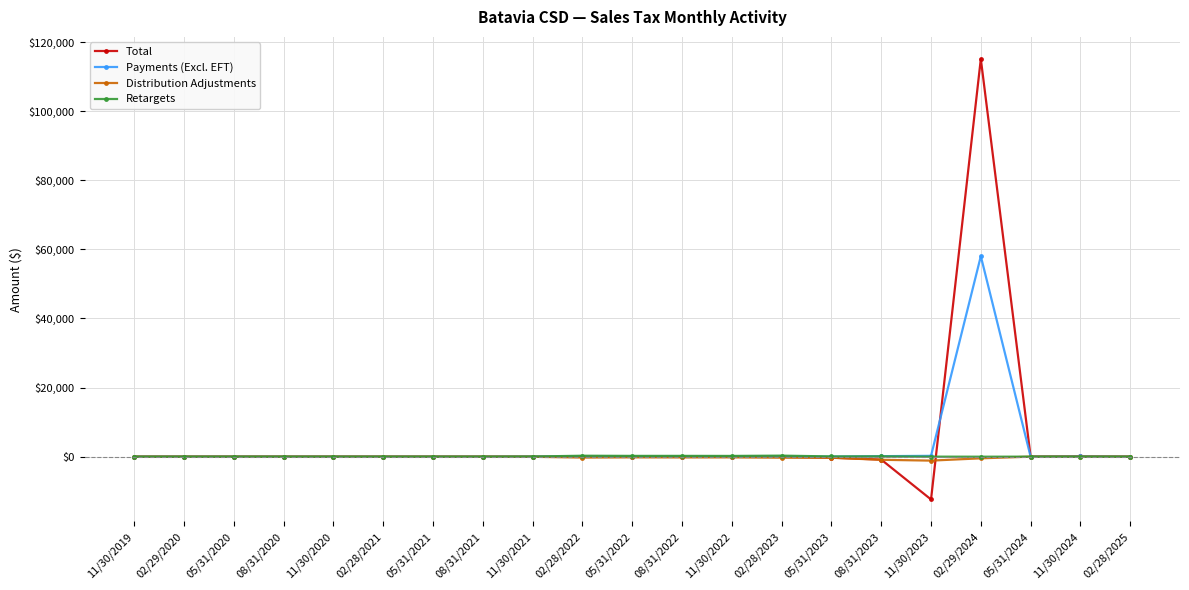

Which series has the widest spread of values?

Total